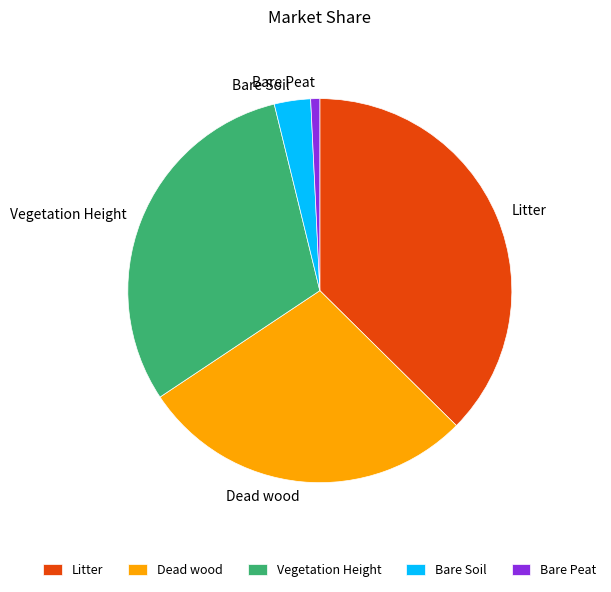

True or false: Bare Peat accounts for 14% of the total.

False